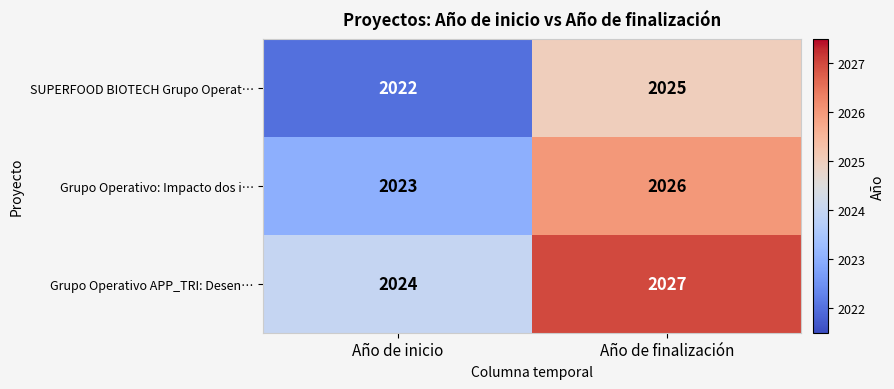

What is the maximum value shown in the chart?

2027